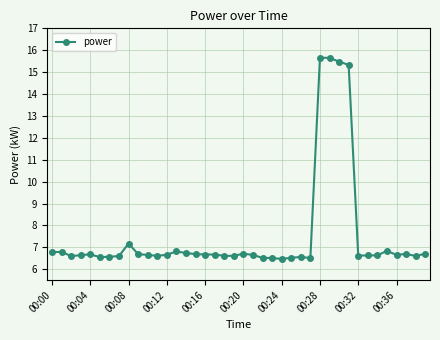

What is the smallest value displayed?

6.5